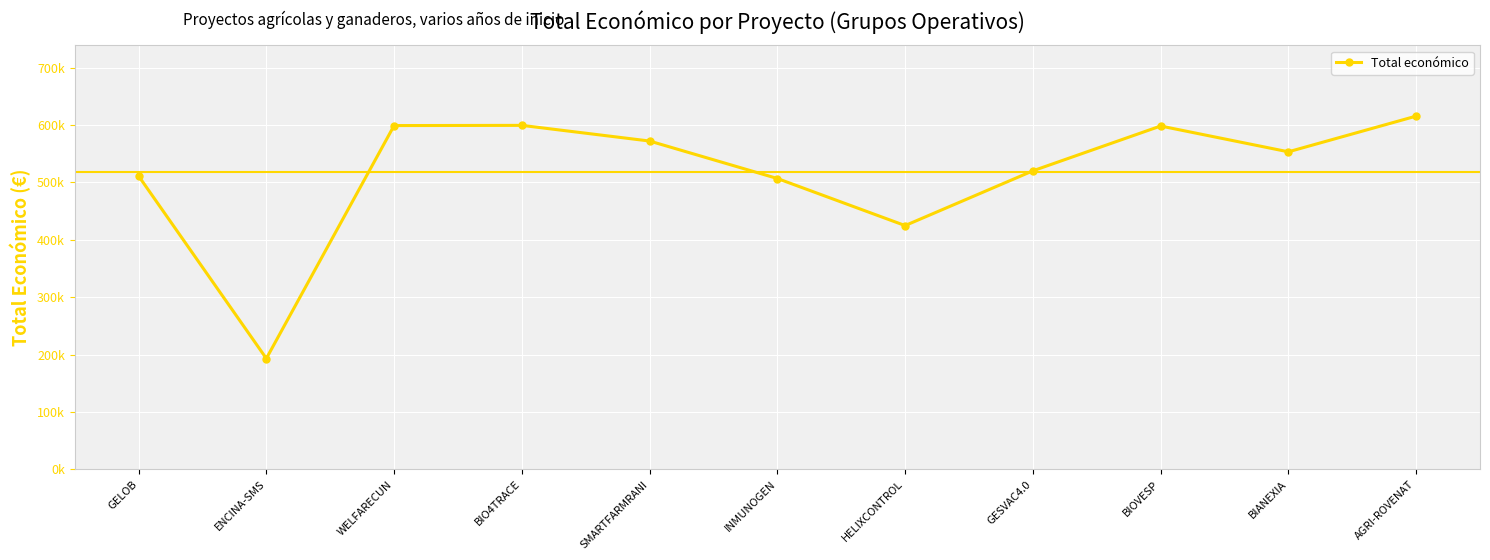

Which has a higher value, AGRI-ROVENAT or SMARTFARMRANI?

AGRI-ROVENAT